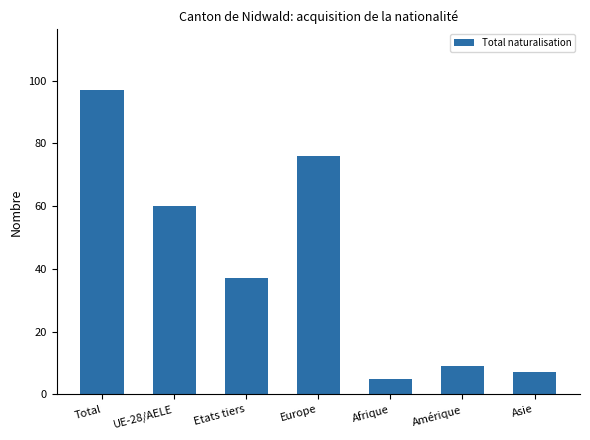

What position from the left is Total?

1